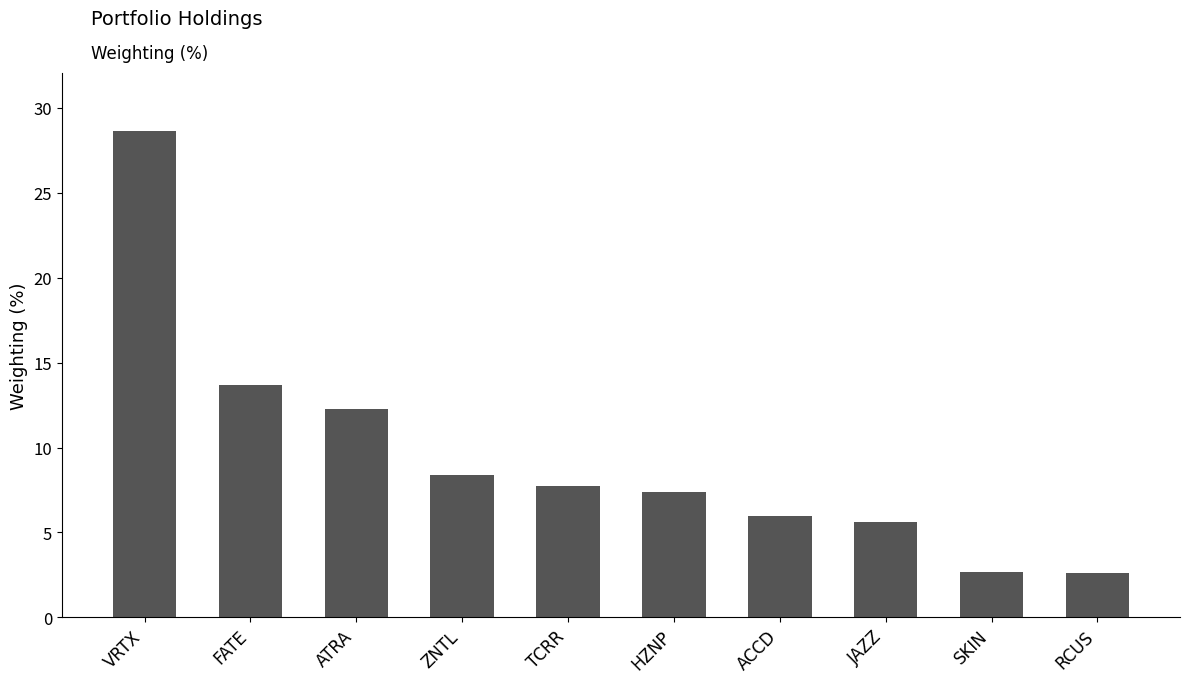

At which label does the data first exceed 7?

VRTX